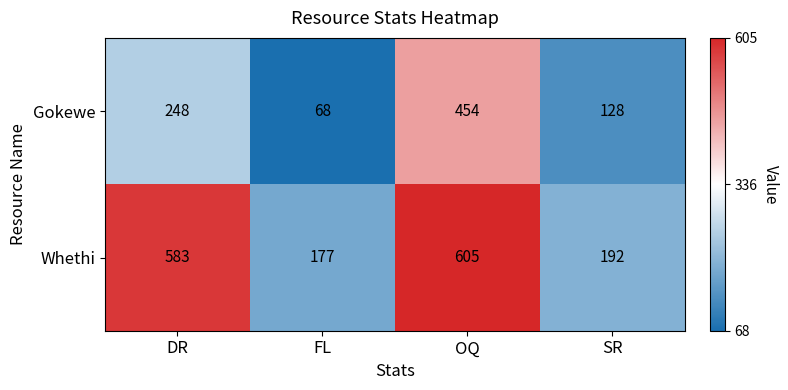

At which label is Whethi closest to 391?

DR